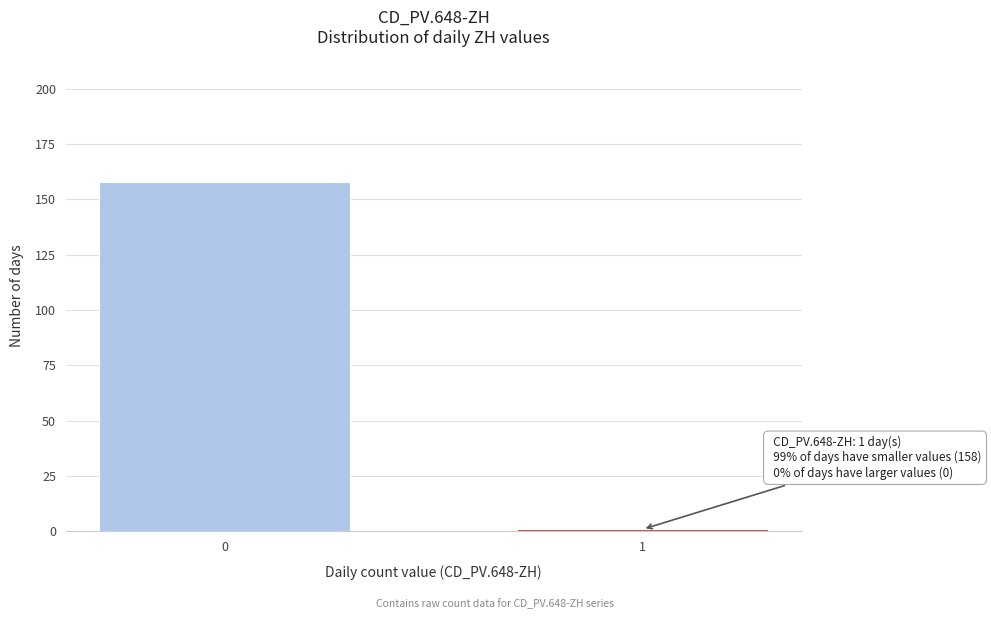

Reading right to left, list all the values displayed in this chart.

1	158